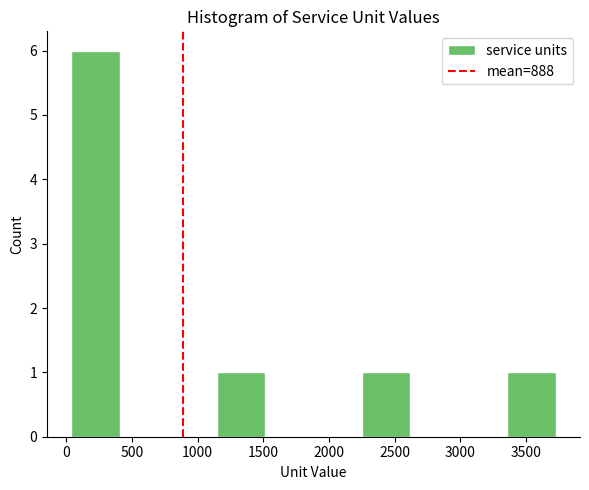

Reading left to right, transcribe this chart: for each bar, give the range it covers on the x-axis and its height. Neither the bar edges nor the heights are printed on the chart, so give them approximately, as read against the axes.

50 to 400: 6
400 to 800: 0
800 to 1150: 0
1150 to 1500: 1
1500 to 1900: 0
1900 to 2250: 0
2250 to 2600: 1
2600 to 3000: 0
3000 to 3350: 0
3350 to 3750: 1